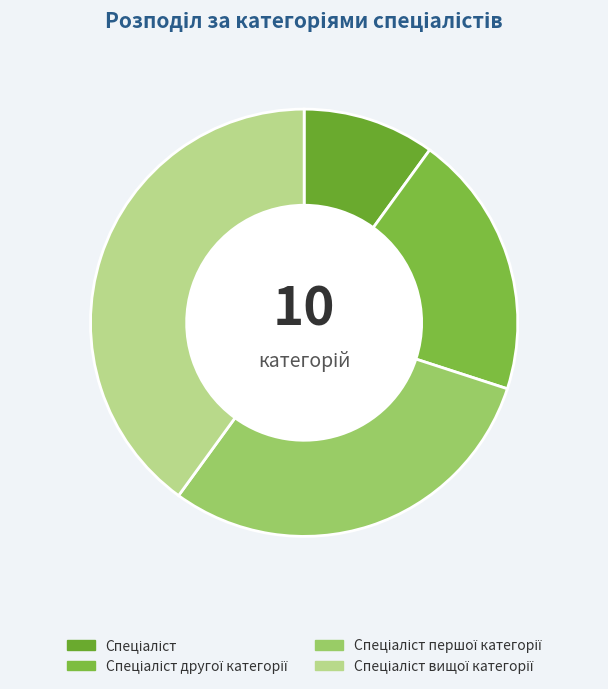

Combined, do Спеціаліст другої категорії and Спеціаліст вищої категорії account for over 50%?

Yes